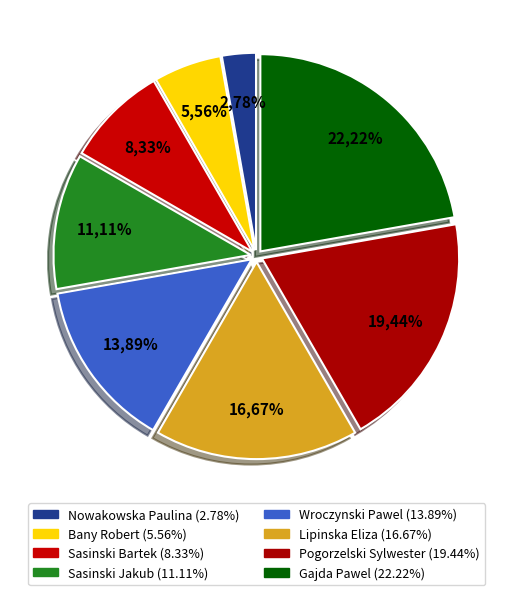

How many slices are in this pie chart?

8